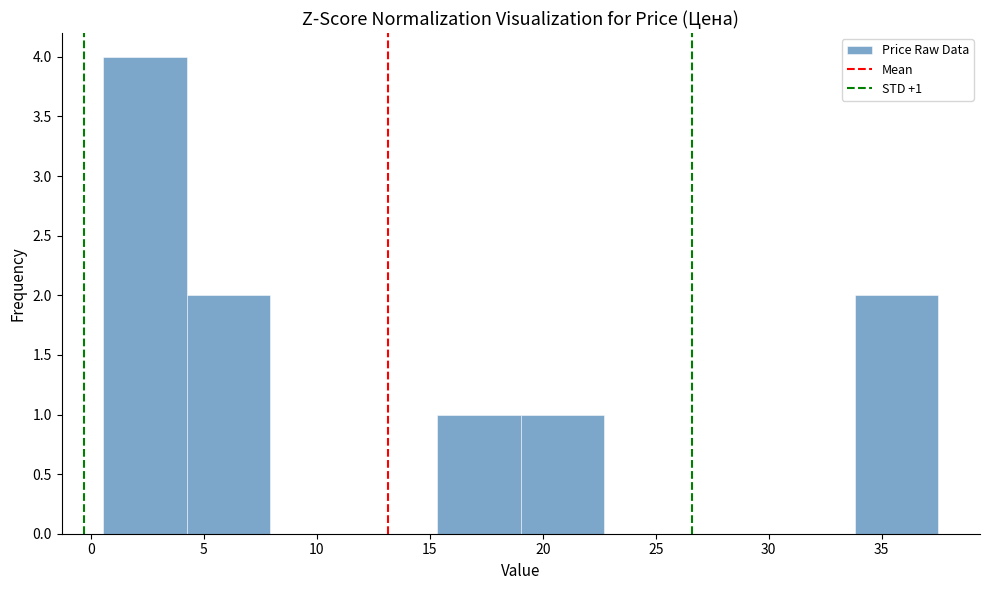

Over which range of the x-axis is the bar tallest?

0.5 to 4.5